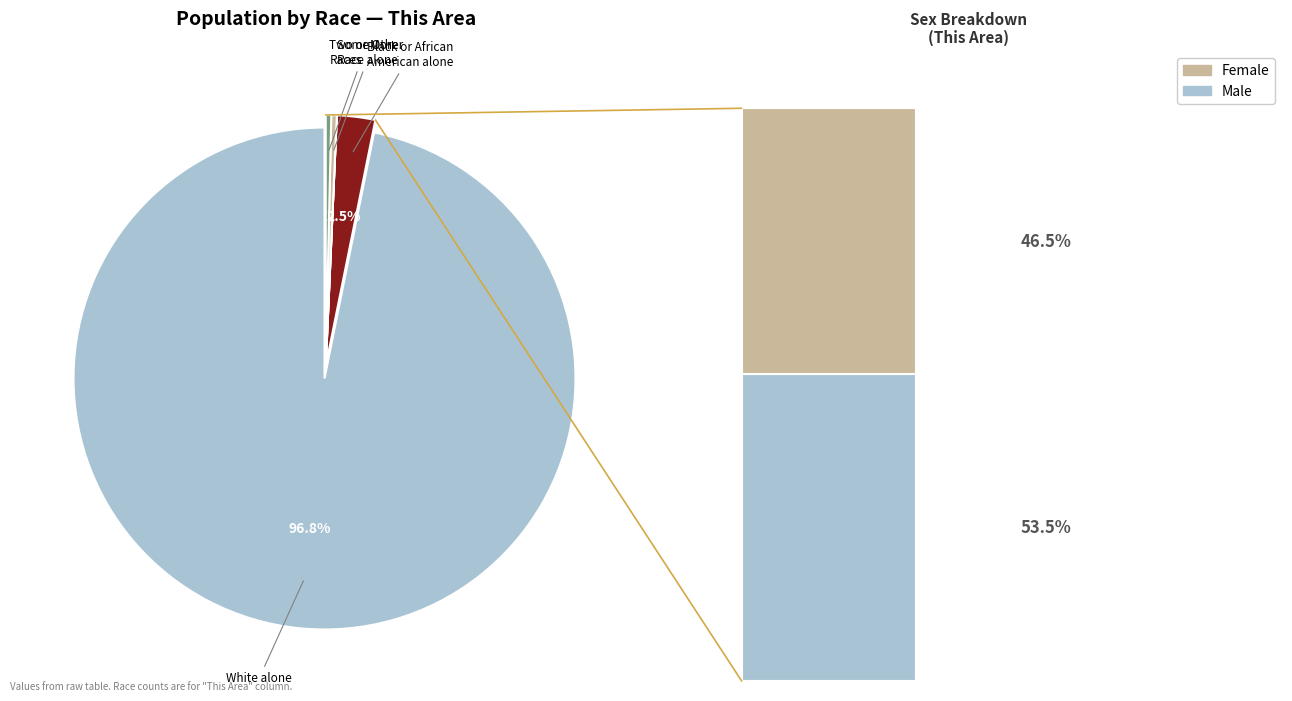

The White alone slice represents 97% of the pie. True or false?

True